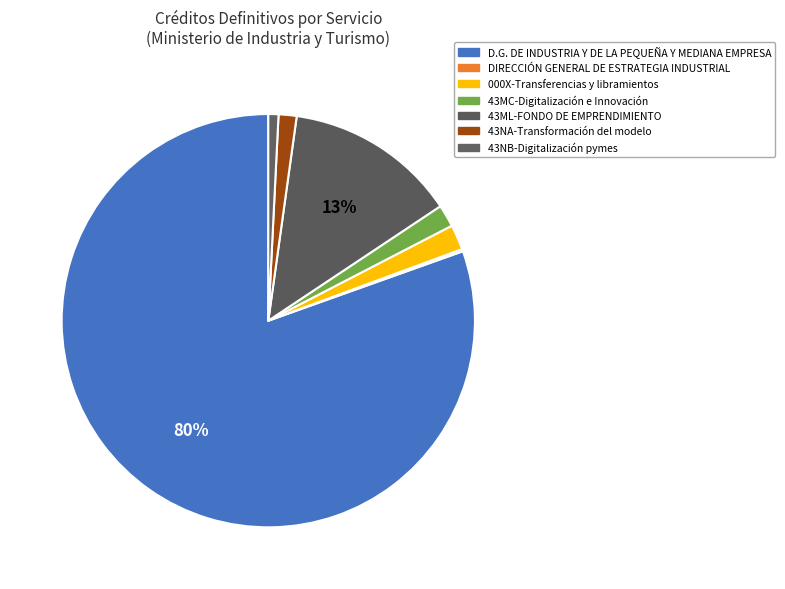

How many slices are in this pie chart?

7